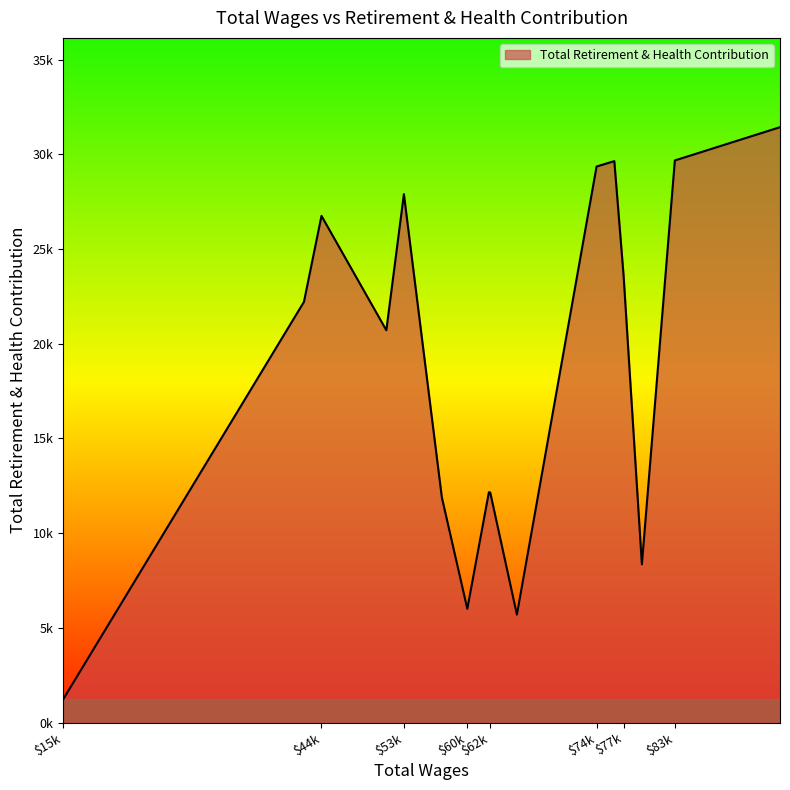

Does the chart display data point markers on the line(s)?

No